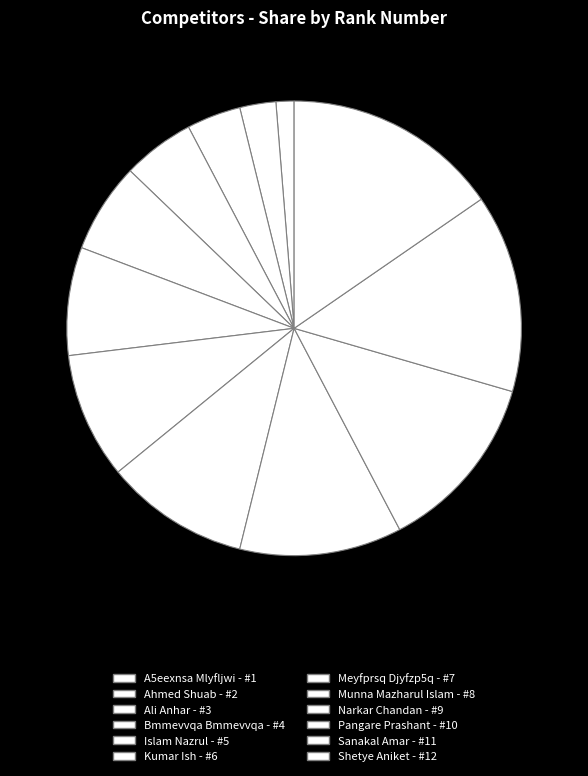

To the nearest percent, what percentage of the pie is Islam Nazrul?

6%